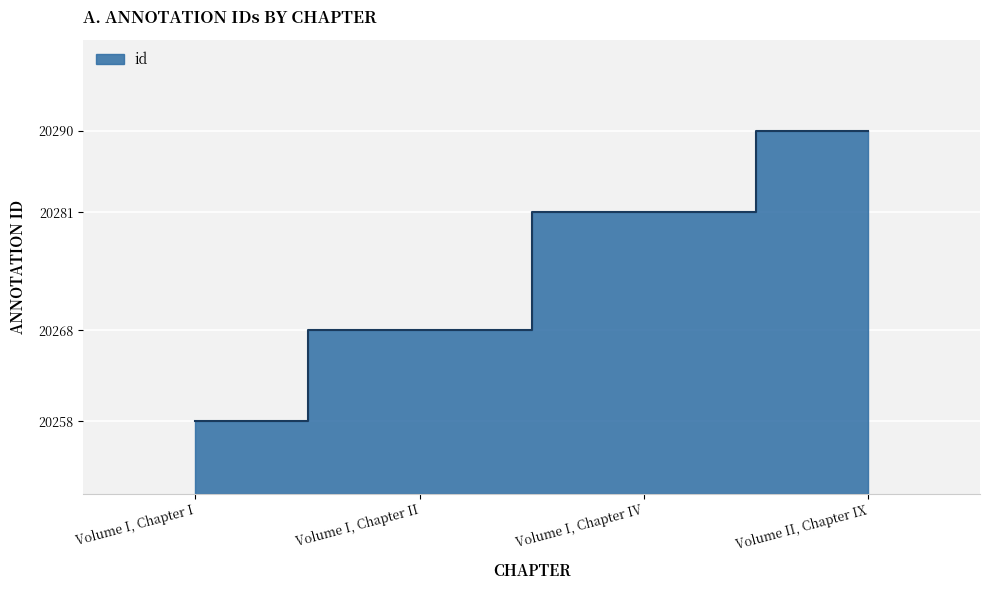

What is the smallest value displayed?

20258